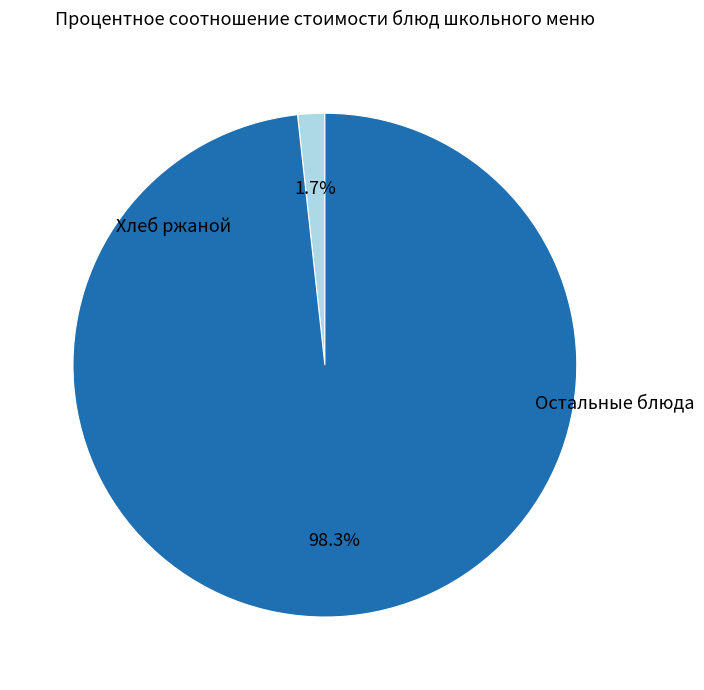

Count the number of slices in the pie.

2